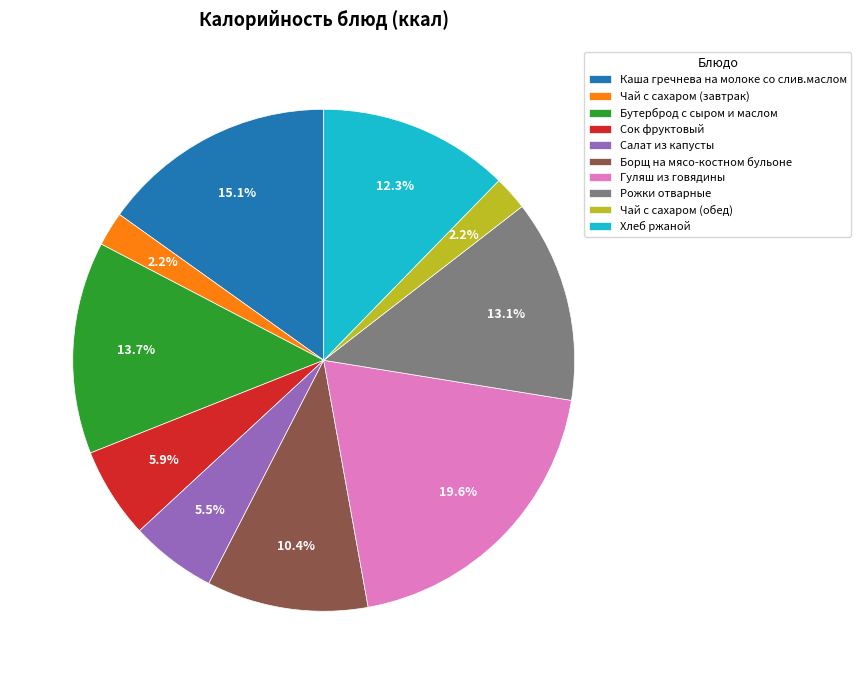

What is the largest slice in the pie chart?

Гуляш из говядины